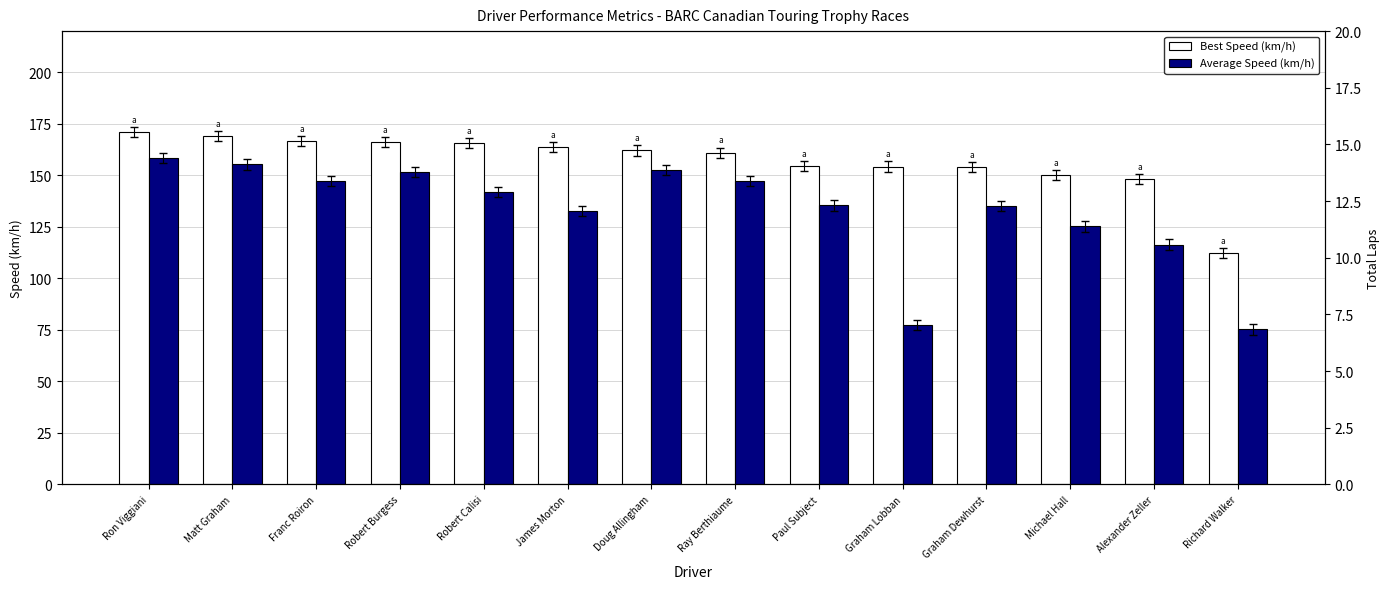

Which series has the largest total across all categories?

Best Speed (km/h)